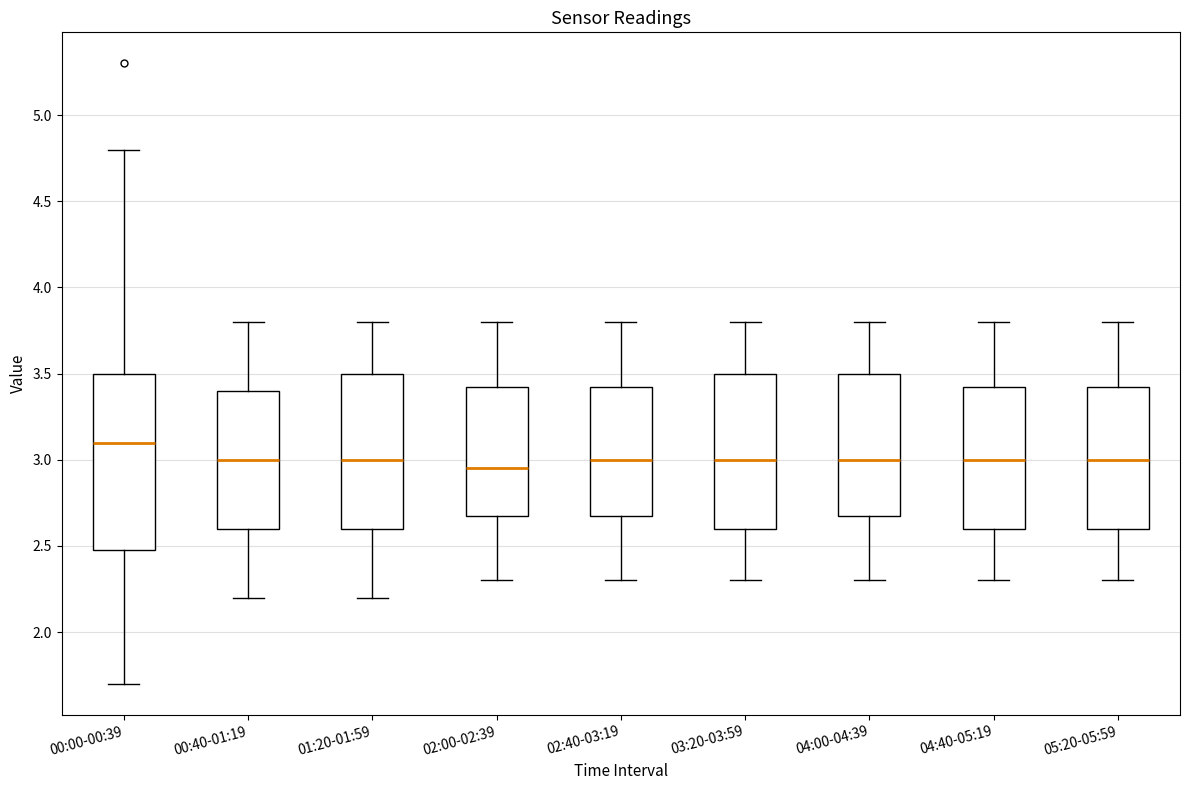

Reading left to right, transcribe this box plot: for each box, give where its median line is, the range the box spans, and where its two whiskers end, as read against the y-axis. The values are not printed on the chart, so give them approximately, as read against the axis.

00:00-00:39: median 3.10, box 2.50 to 3.50, whiskers 1.70 to 4.80
00:40-01:19: median 3.00, box 2.60 to 3.40, whiskers 2.20 to 3.80
01:20-01:59: median 3.00, box 2.60 to 3.50, whiskers 2.20 to 3.80
02:00-02:39: median 2.95, box 2.70 to 3.45, whiskers 2.30 to 3.80
02:40-03:19: median 3.00, box 2.70 to 3.45, whiskers 2.30 to 3.80
03:20-03:59: median 3.00, box 2.60 to 3.50, whiskers 2.30 to 3.80
04:00-04:39: median 3.00, box 2.70 to 3.50, whiskers 2.30 to 3.80
04:40-05:19: median 3.00, box 2.60 to 3.45, whiskers 2.30 to 3.80
05:20-05:59: median 3.00, box 2.60 to 3.45, whiskers 2.30 to 3.80